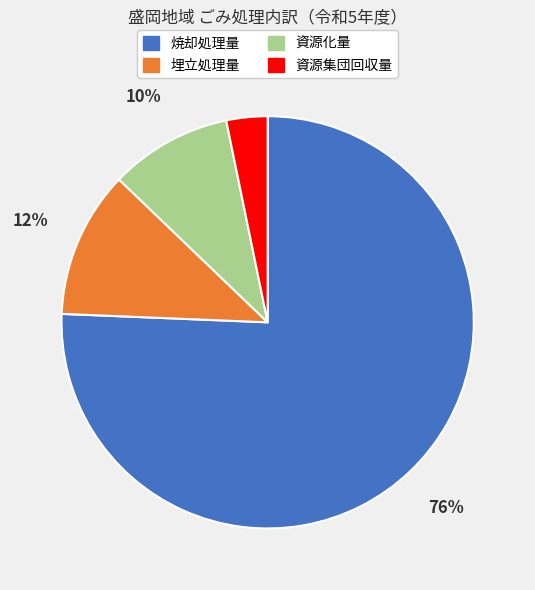

Count the number of slices in the pie.

4